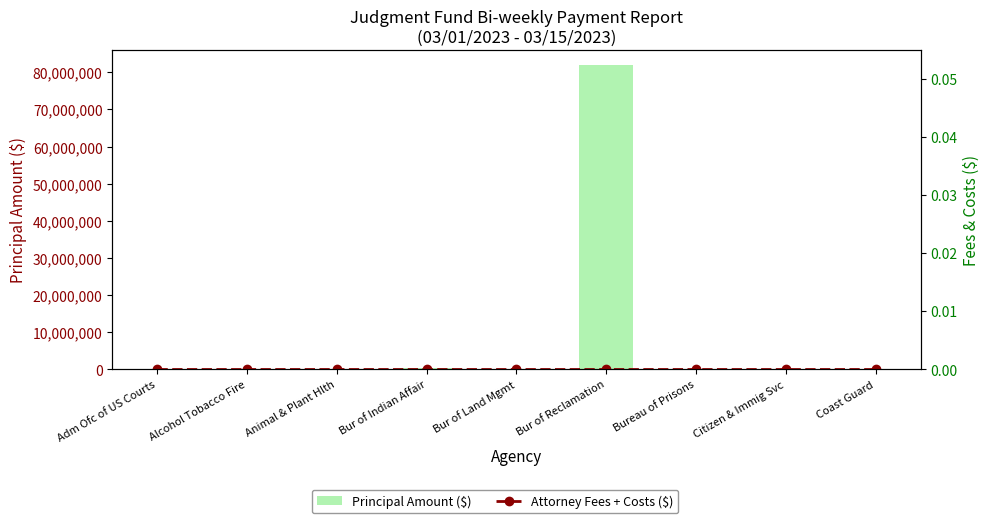

Rank the series at Animal & Plant Hlth from lowest to highest value.

Attorney Fees + Costs ($), Principal Amount ($)